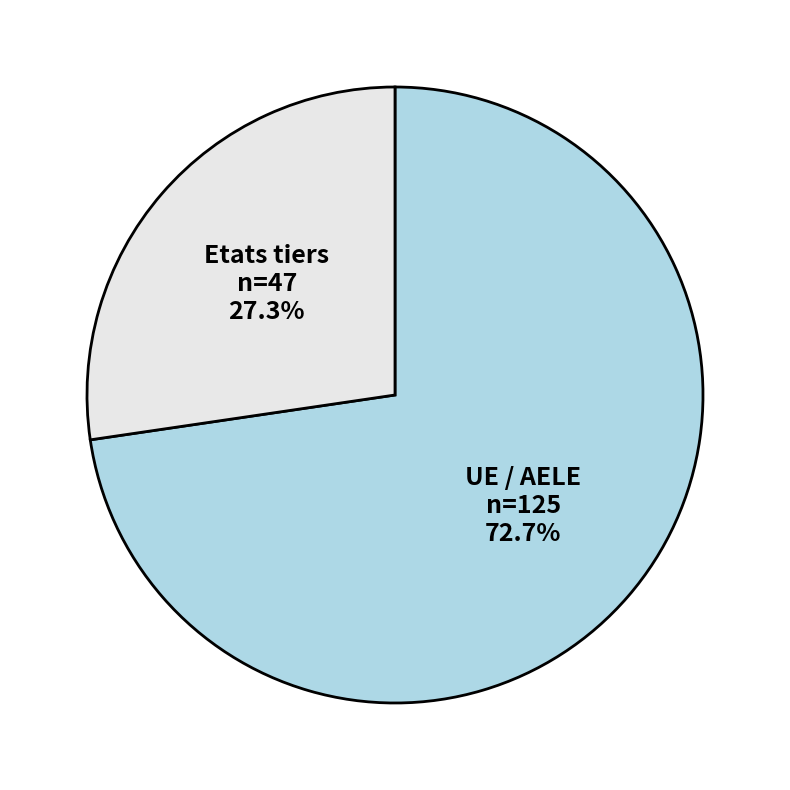

How many slices are in this pie chart?

2